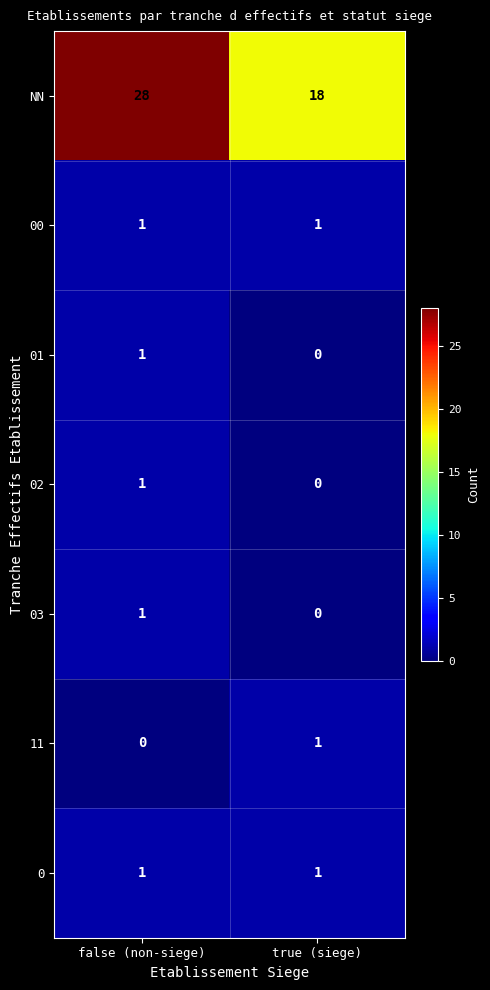

List the labels in order of 03 value, smallest first.

true (siege), false (non-siege)